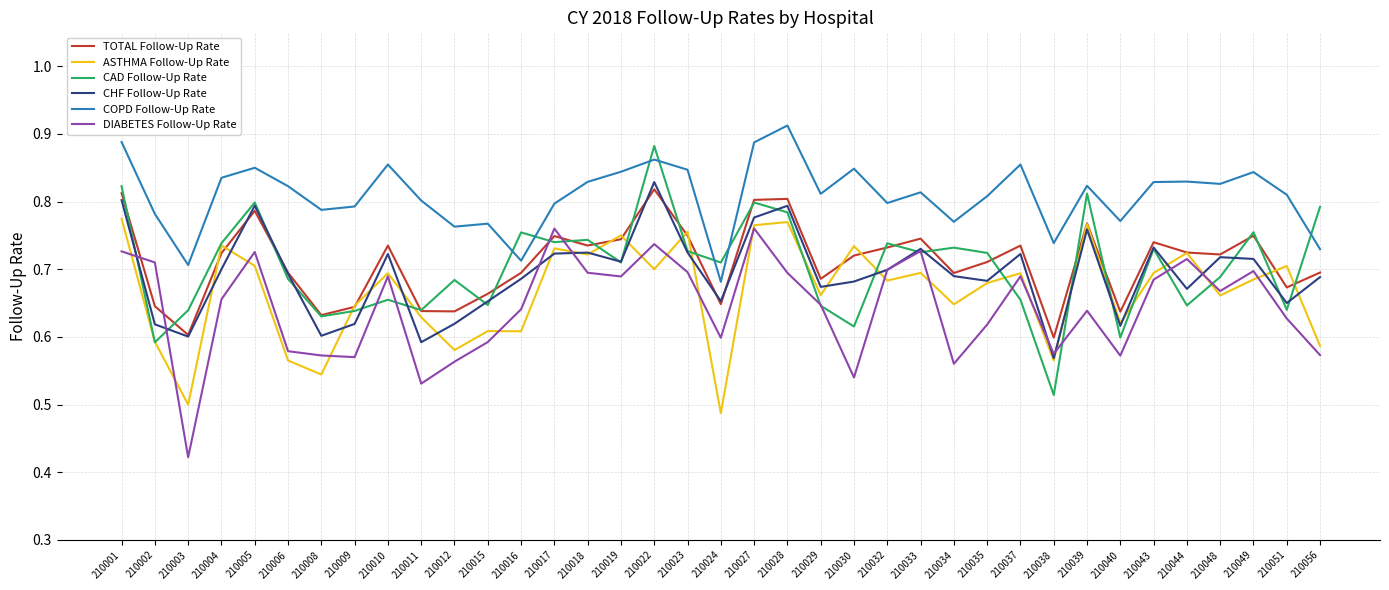

Which series changed the most between 210015 and 210027?

DIABETES Follow-Up Rate